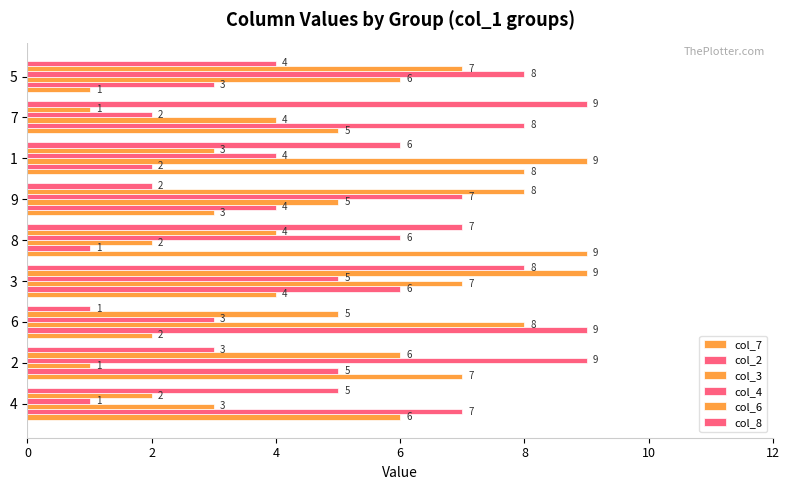

How many data points does each series have?

9